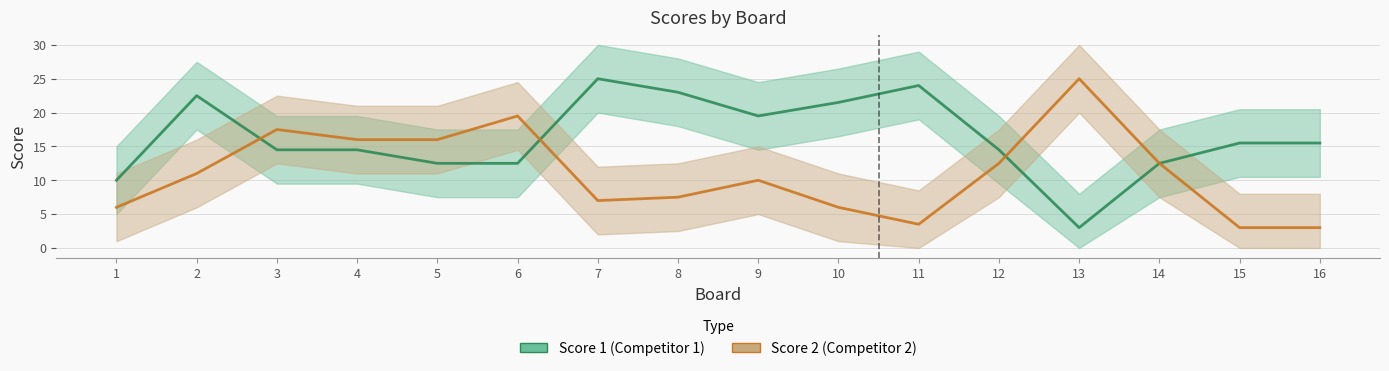

Does the chart display data point markers on the line(s)?

No